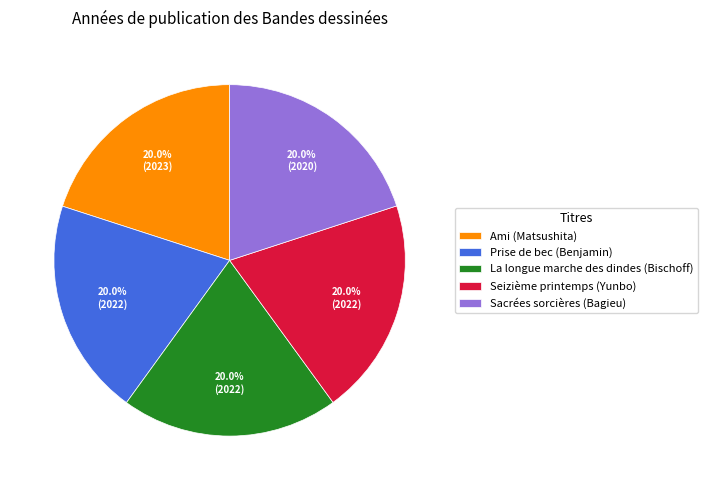

Approximately how many times larger is the value at La longue marche des dindes (Bischoff) compared to Seizième printemps (Yunbo)?

1.0